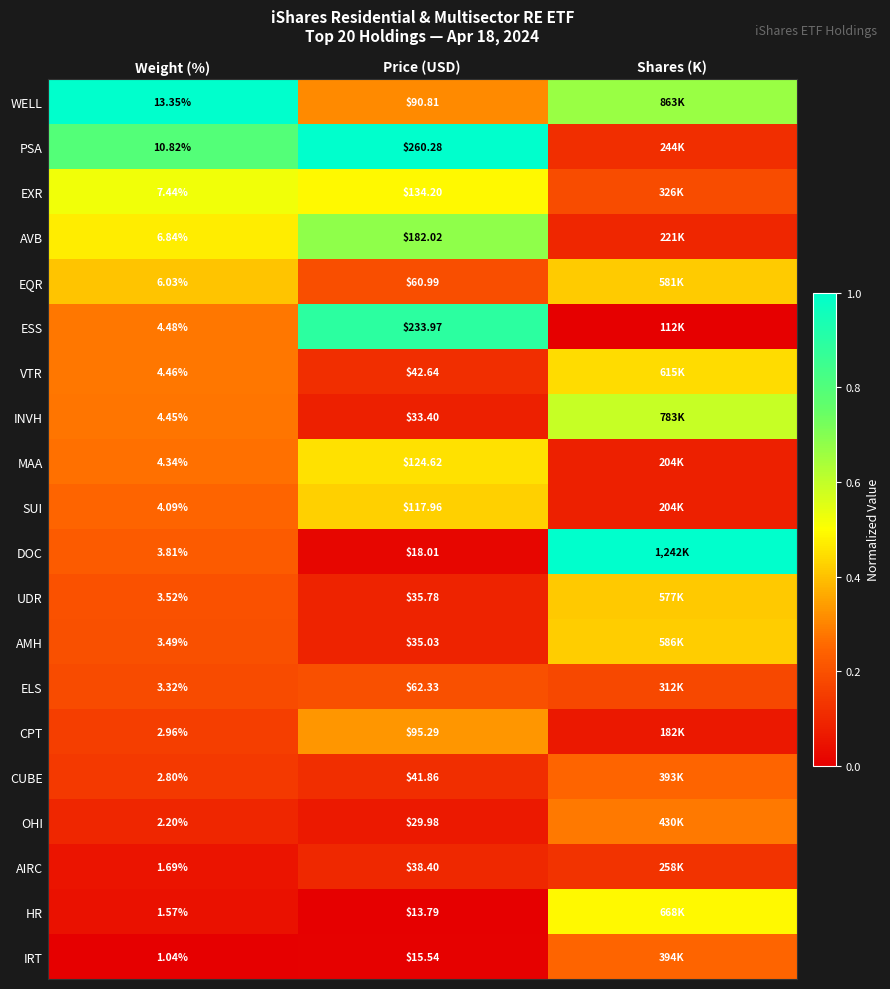

At Weight (%), list the series in order from smallest to largest.

IRT, HR, AIRC, OHI, CUBE, CPT, ELS, AMH, UDR, DOC, SUI, MAA, INVH, VTR, ESS, EQR, AVB, EXR, PSA, WELL